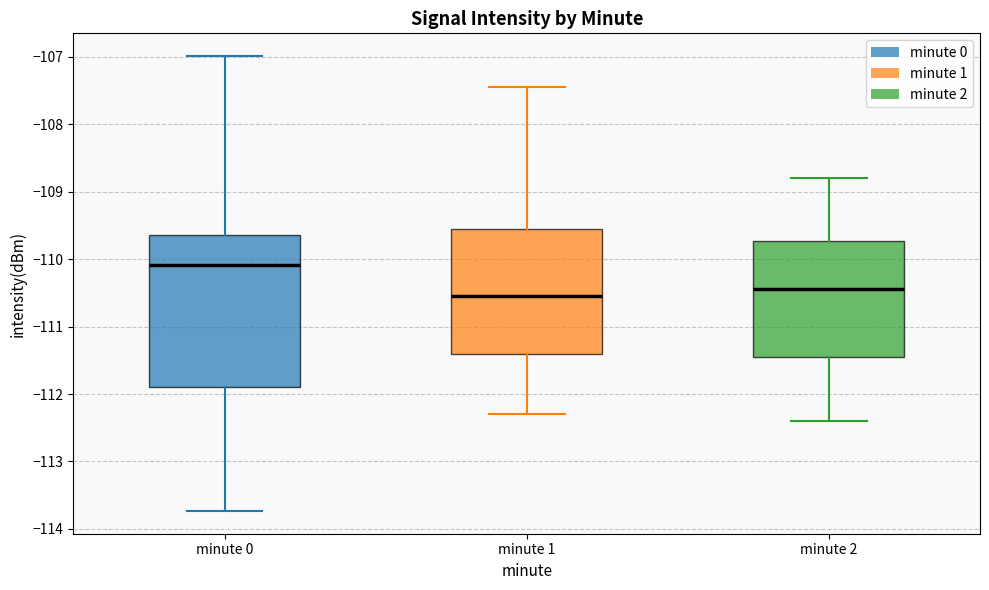

Where is the upper edge of the box for minute 1 on the y-axis? The values are not printed on the chart, so give them approximately, as read against the axis.

-109.5